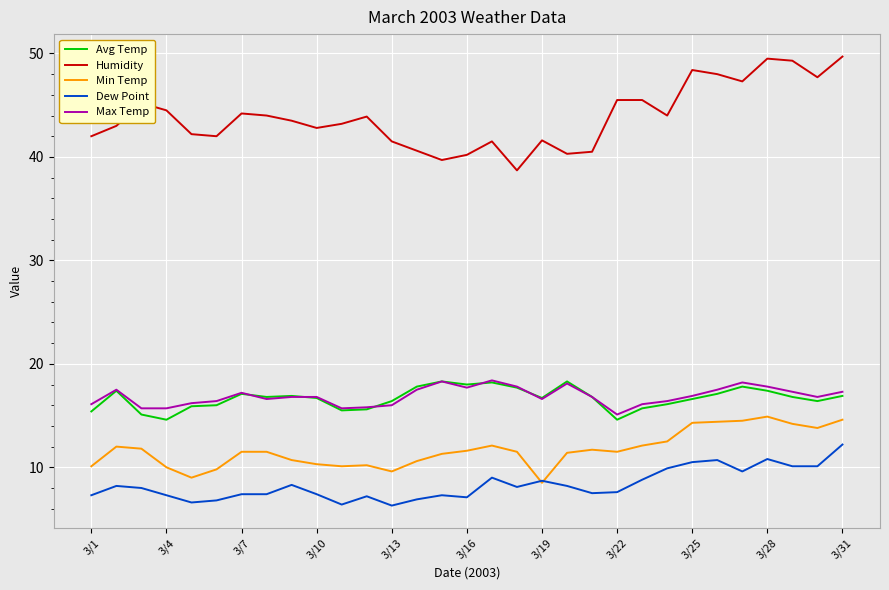

Which series has the largest range (max minus min)?

Humidity